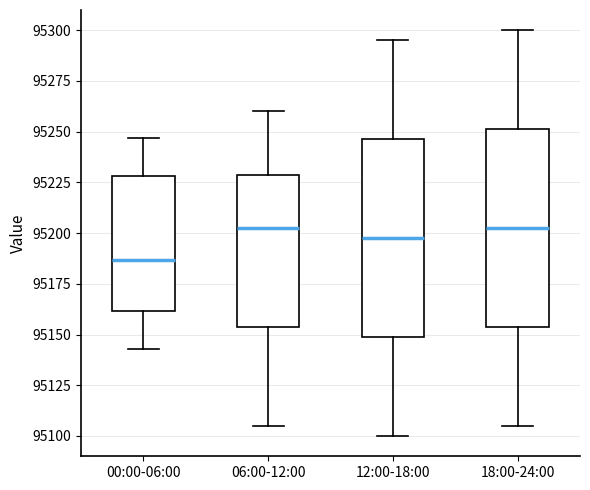

Reading left to right, read every box against the y-axis: the position of its median line, the range the box covers, and the ends of its whiskers. The values are not printed on the chart, so give them approximately, as read against the axis.

00:00-06:00: median 95185, box 95160 to 95230, whiskers 95145 to 95245
06:00-12:00: median 95205, box 95155 to 95230, whiskers 95105 to 95260
12:00-18:00: median 95200, box 95150 to 95245, whiskers 95100 to 95295
18:00-24:00: median 95205, box 95155 to 95250, whiskers 95105 to 95300